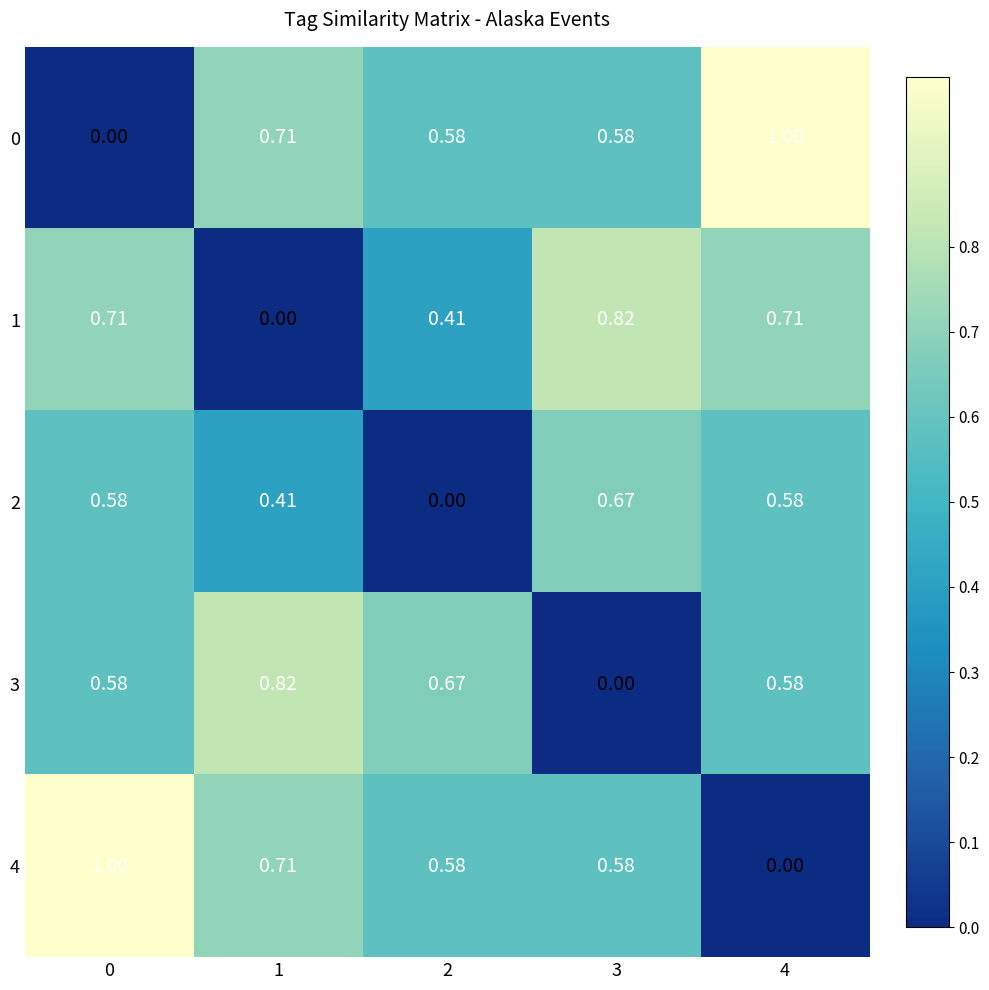

Is the value of 3 at 0 greater than the value of 2 at 3?

No